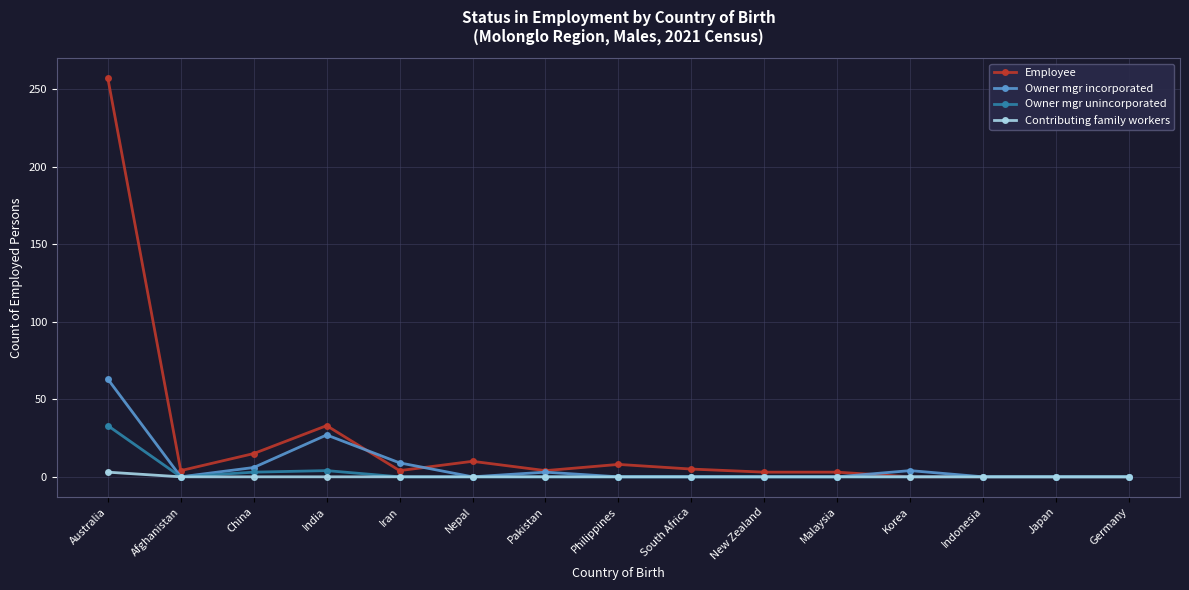

At how many categories does at least one series exceed 206?

1